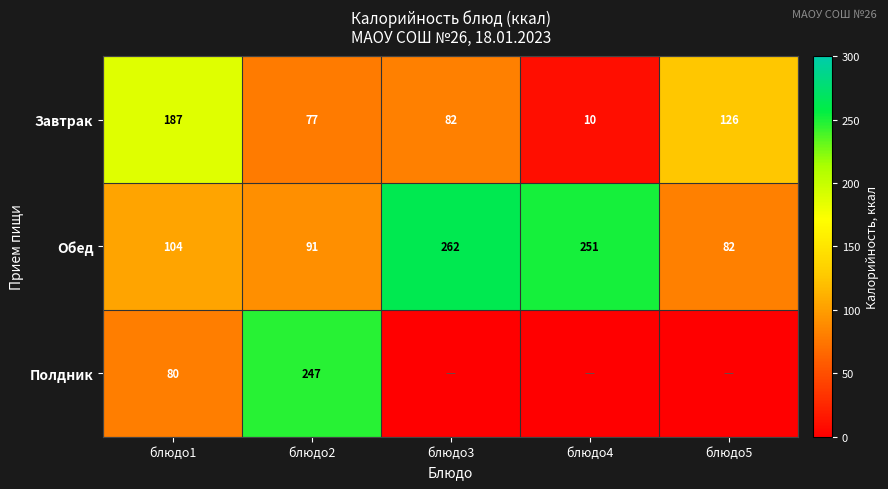

True or false: Полдник has a value of 50 at блюдо1.

False